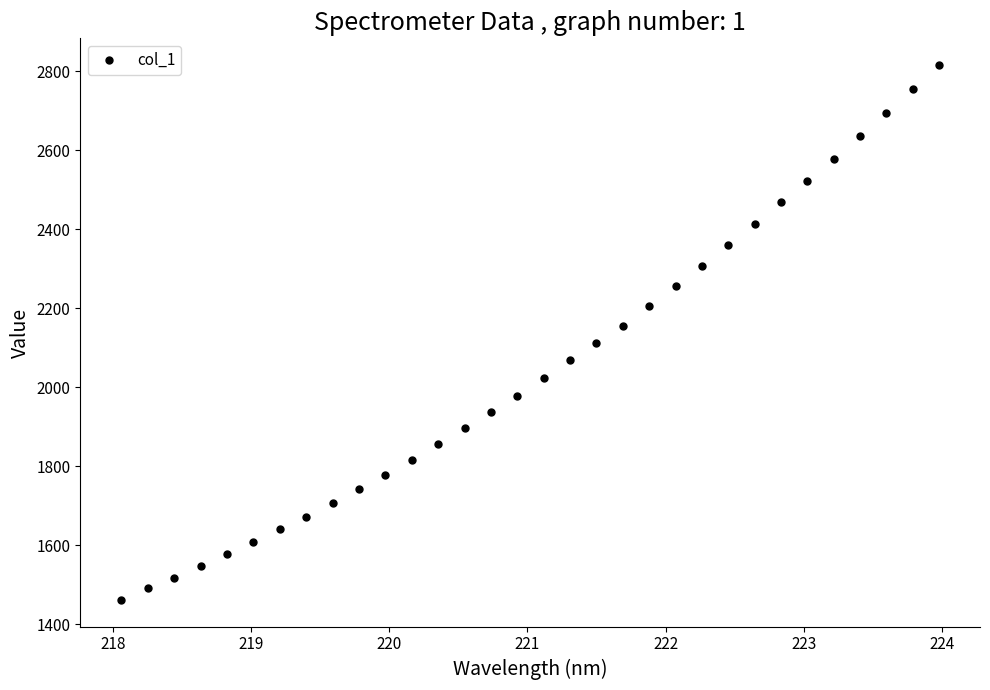

What is the difference between the maximum and minimum values?

1354.1